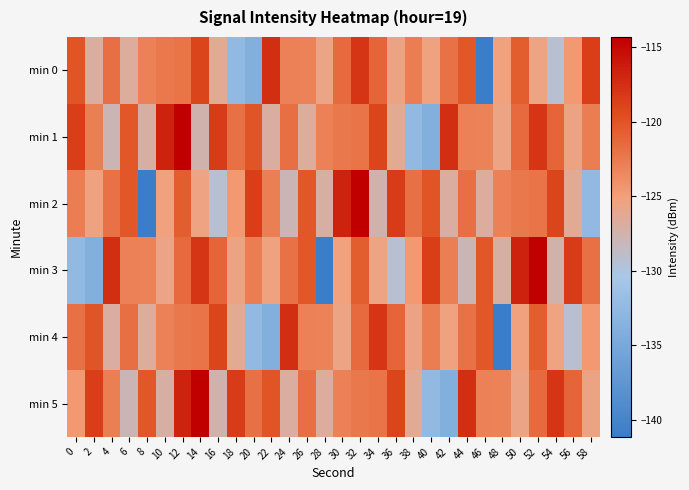

How many data points does each series have?

30